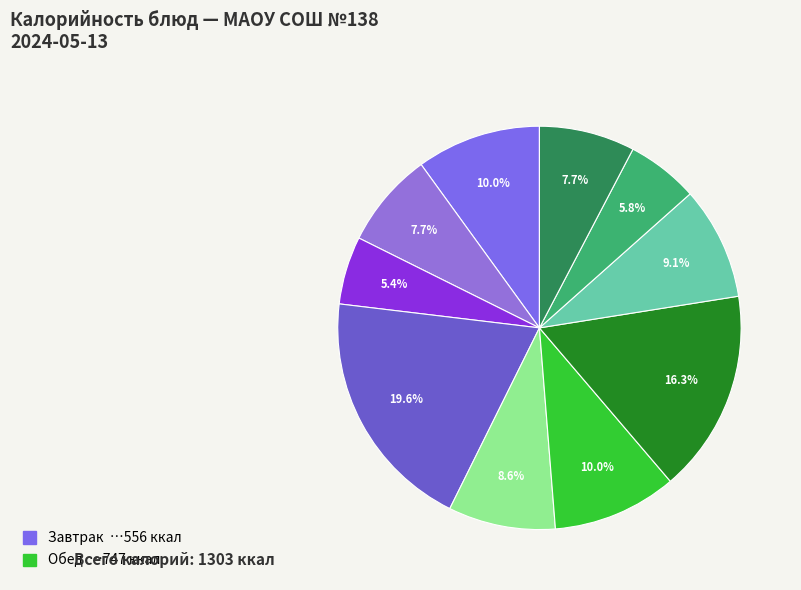

Does any single category account for the majority?

No